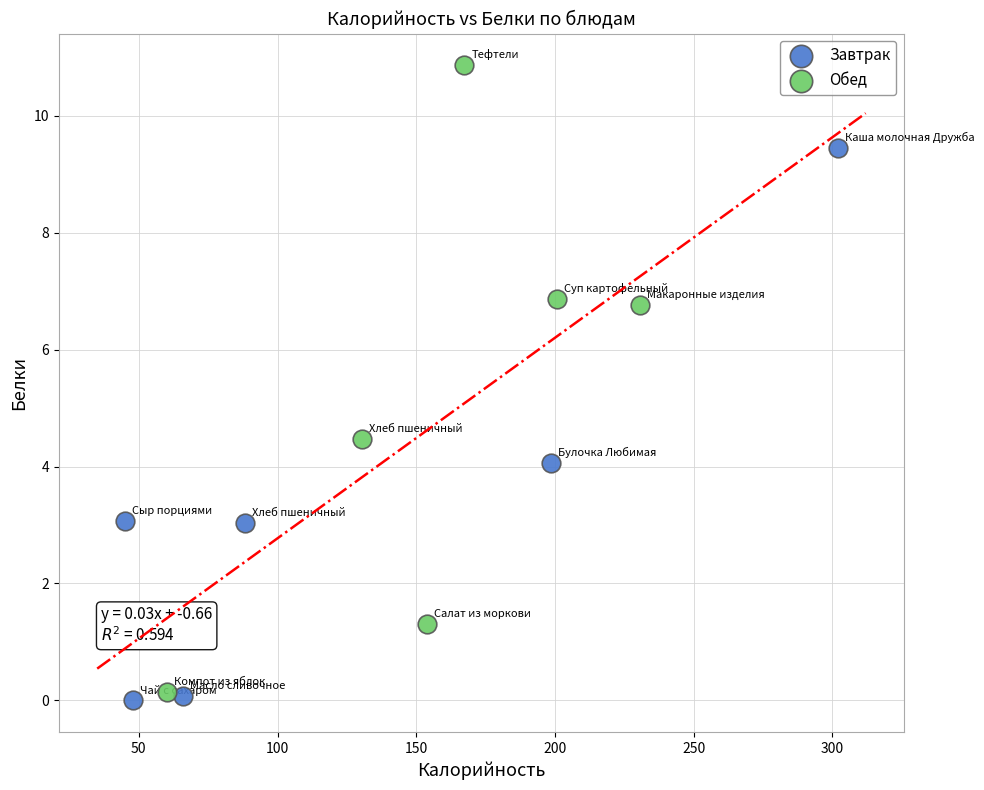

Which series contains the highest Y value?

Обед